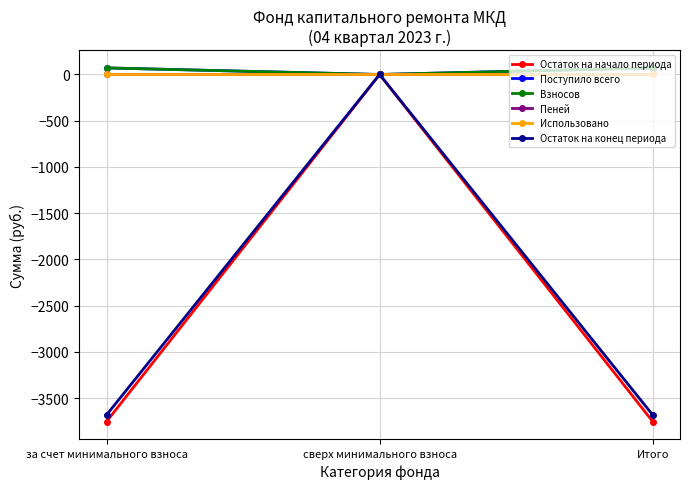

What are all the series names shown in the legend?

Остаток на начало периода, Поступило всего, Взносов, Пеней, Использовано, Остаток на конец периода